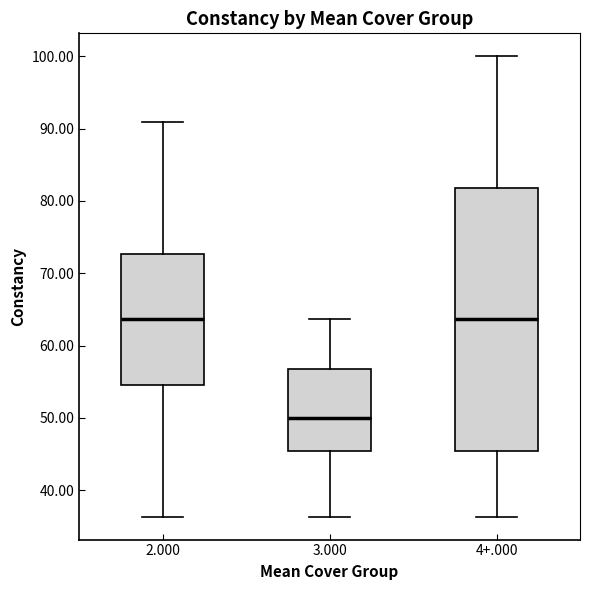

Comparing the boxes themselves (not the whiskers), which one is the tallest?

4+.000